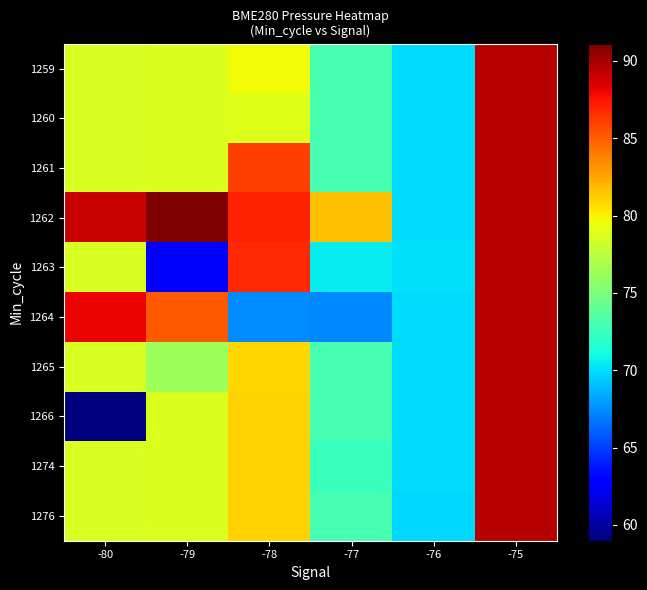

How many categories are shown in the chart?

6